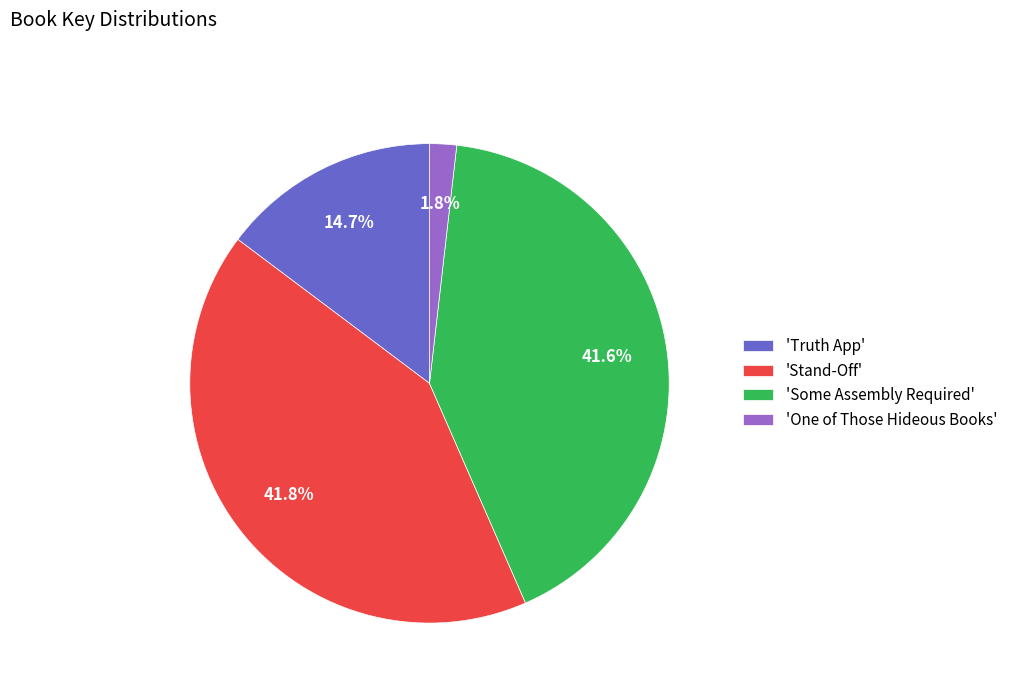

How many slices are in this pie chart?

4